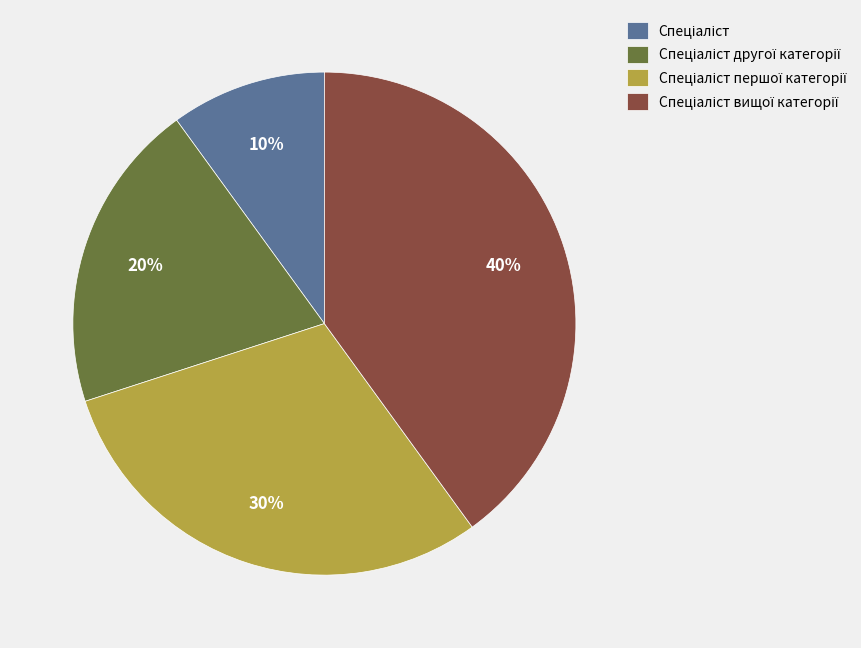

How many slices are in this pie chart?

4